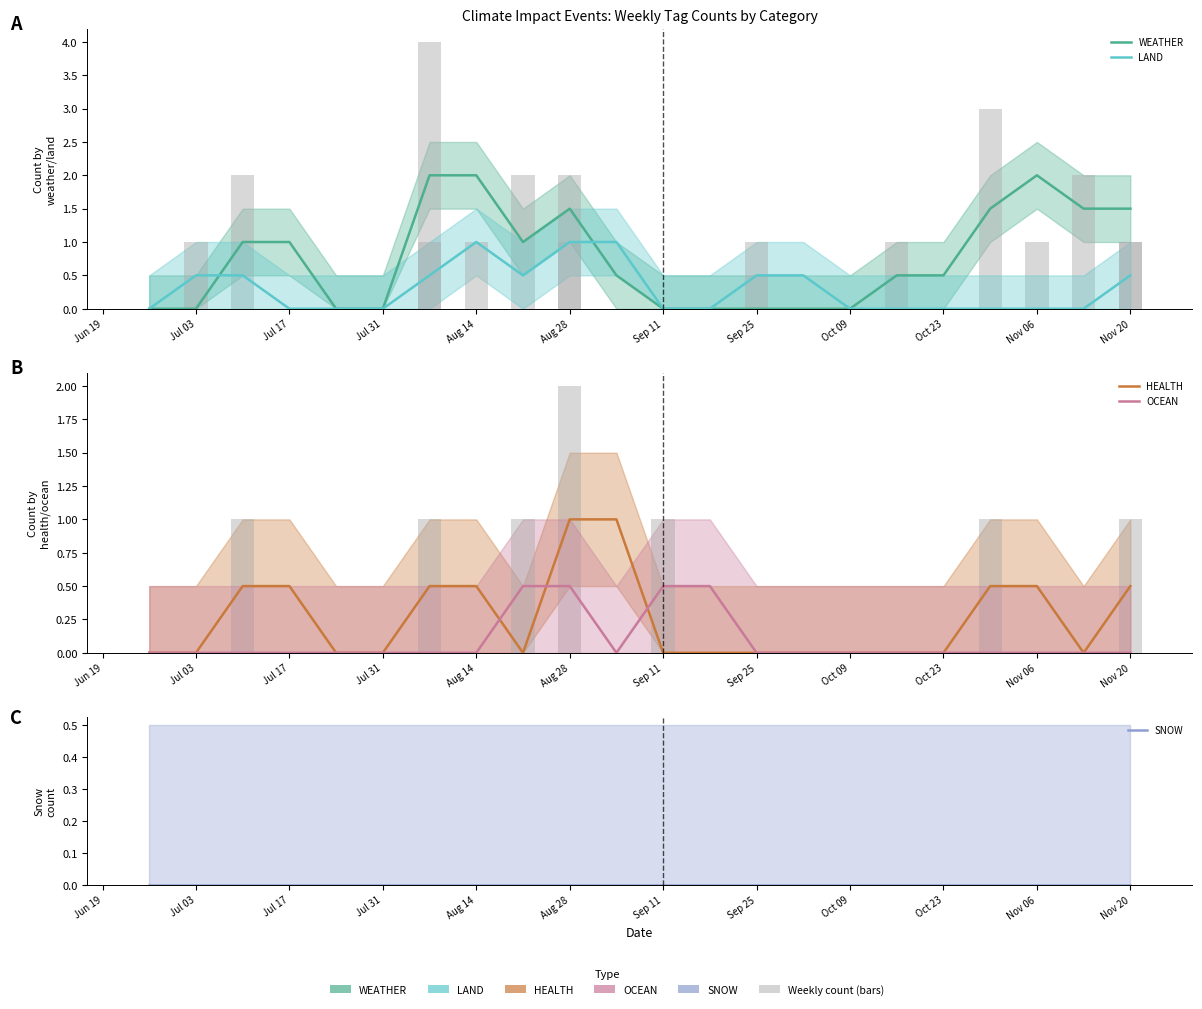

What is the maximum value shown in the chart?

2.0